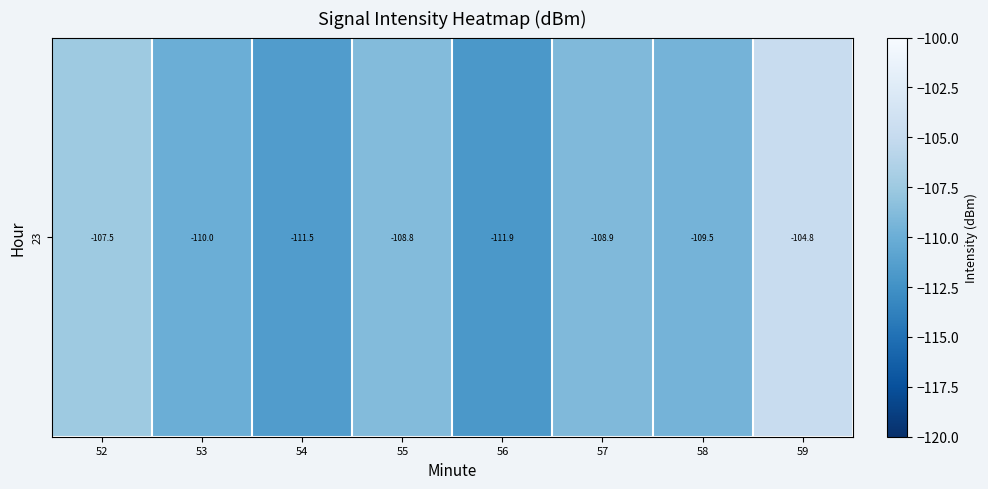

What is the difference between the second highest and minimum values?

4.4